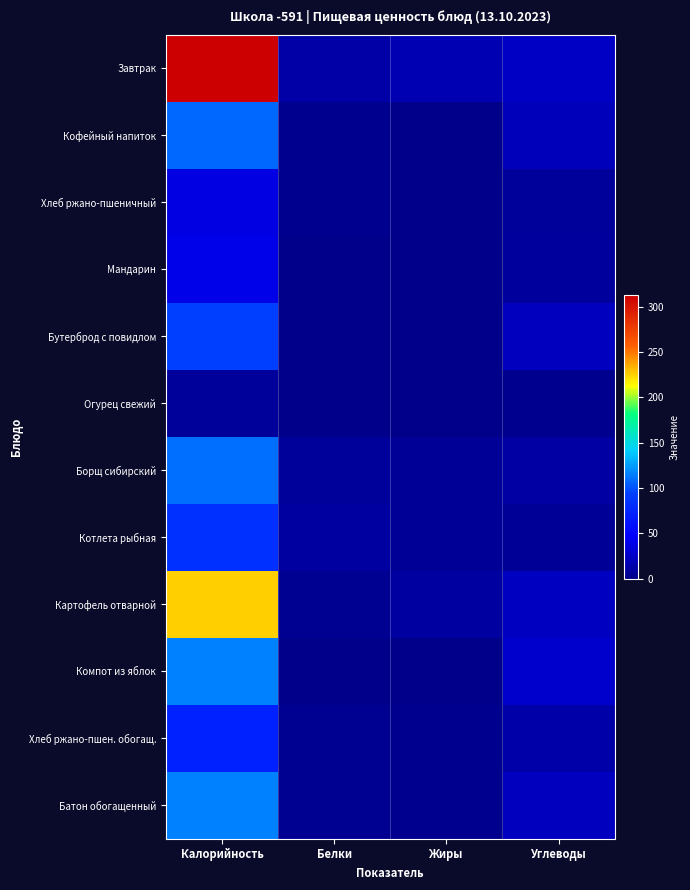

At how many categories does at least one series exceed 85?

1